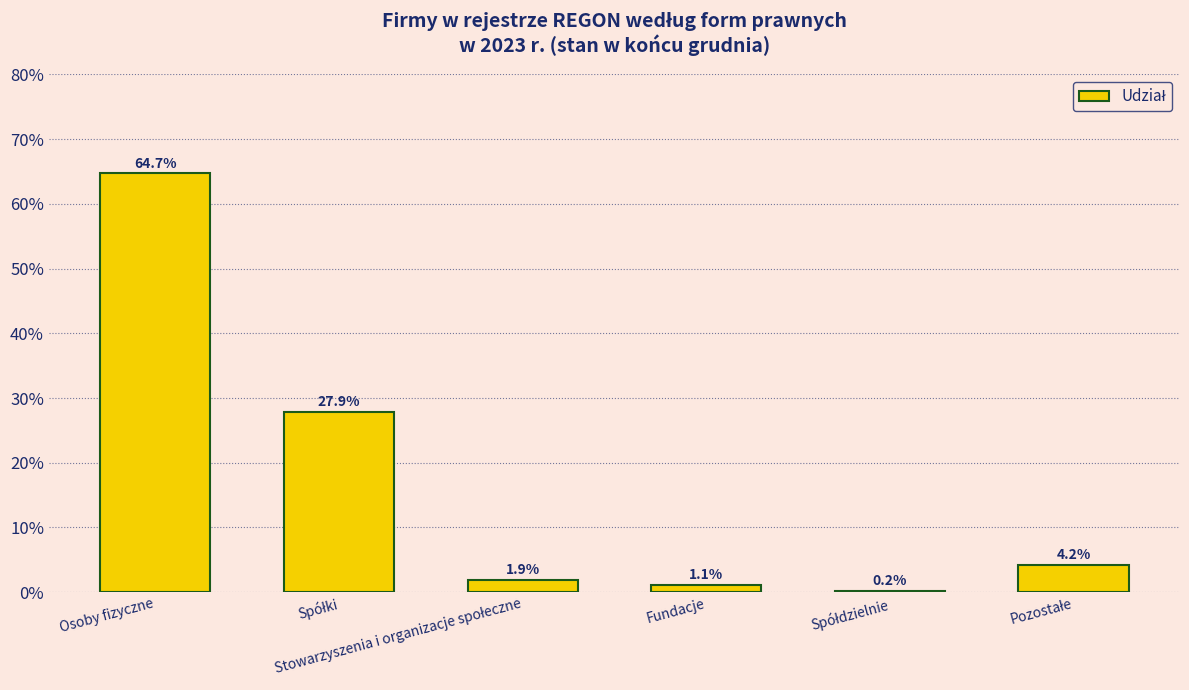

The value at Spółki is 0.5. True or false?

False